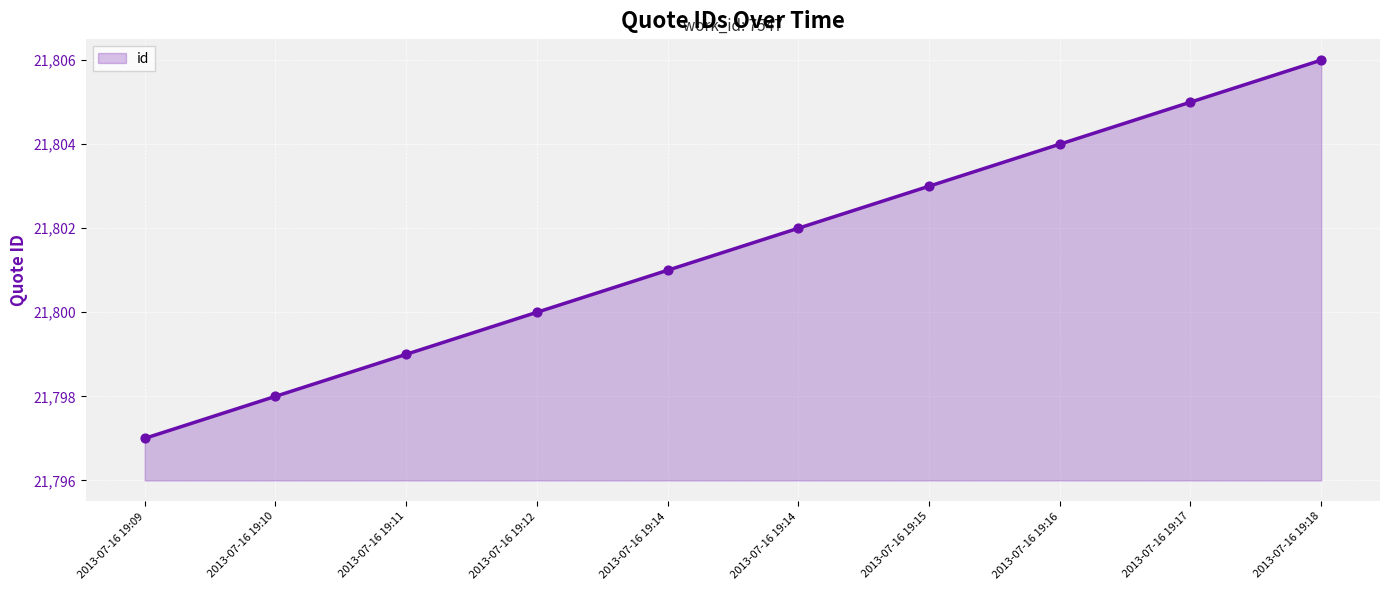

Does the chart have visible grid lines?

Yes